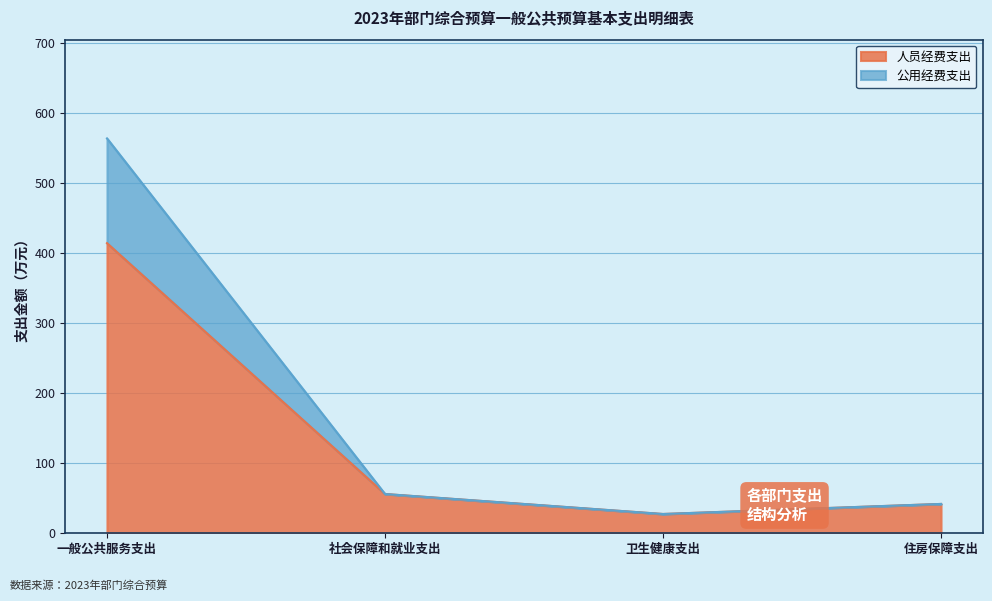

What is the approximate value of 人员经费支出 at 卫生健康支出?

27.5